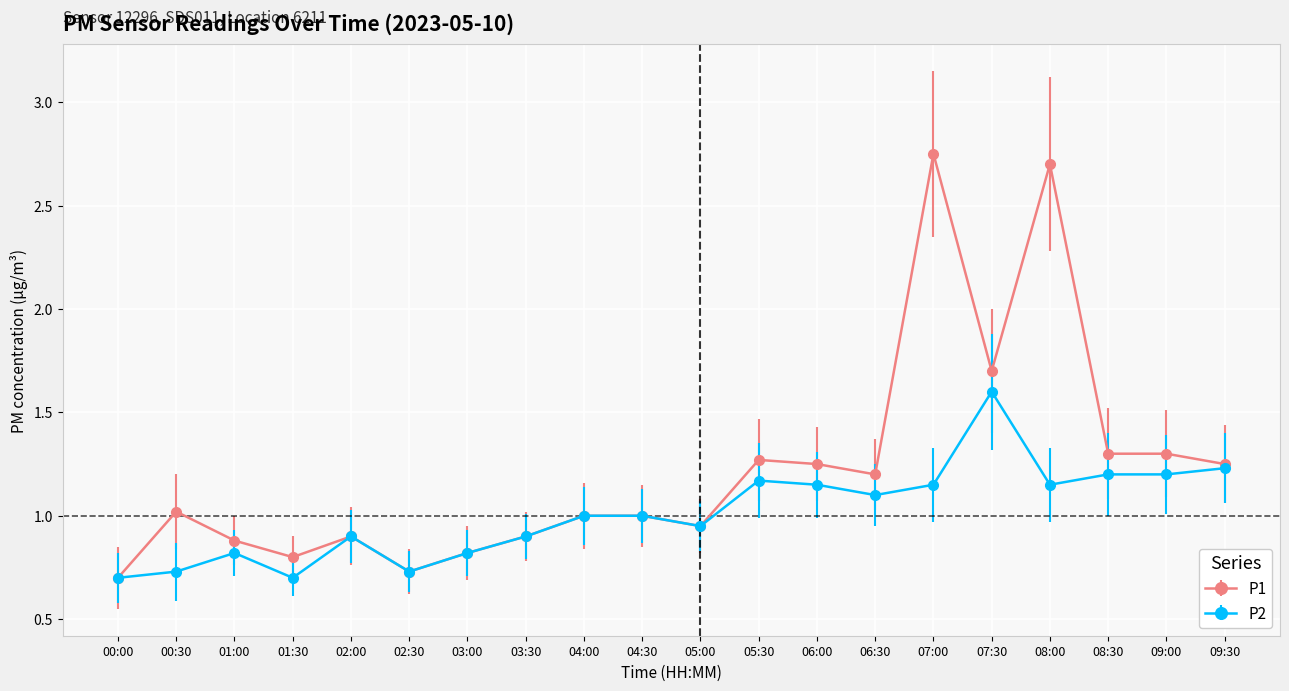

What is the label of the 3rd point from the left?

01:00